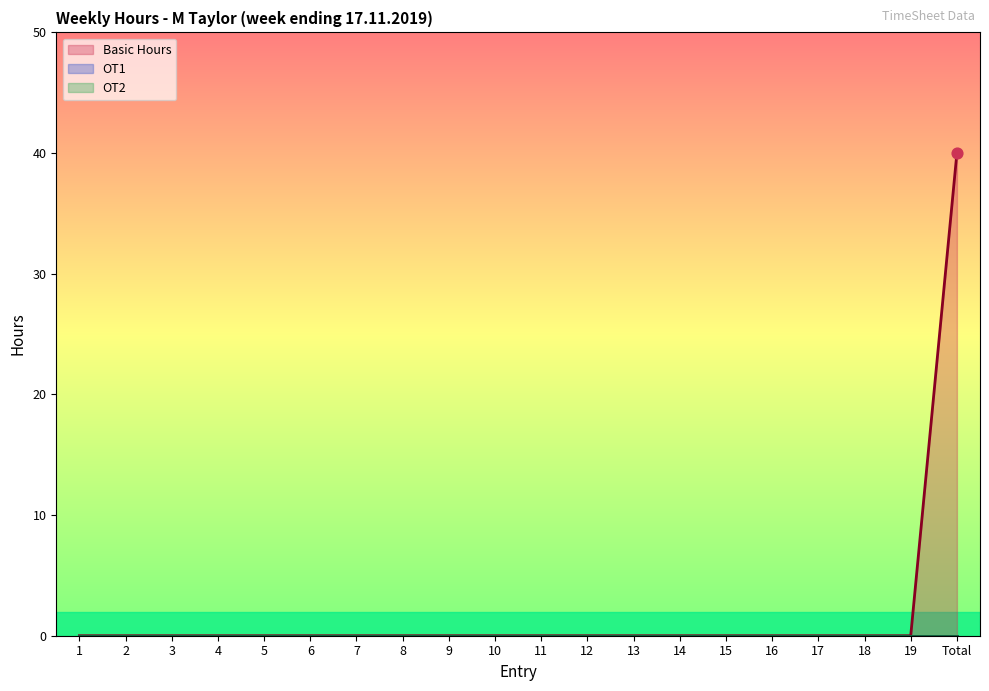

What are all the series names shown in the legend?

Basic Hours, OT1, OT2